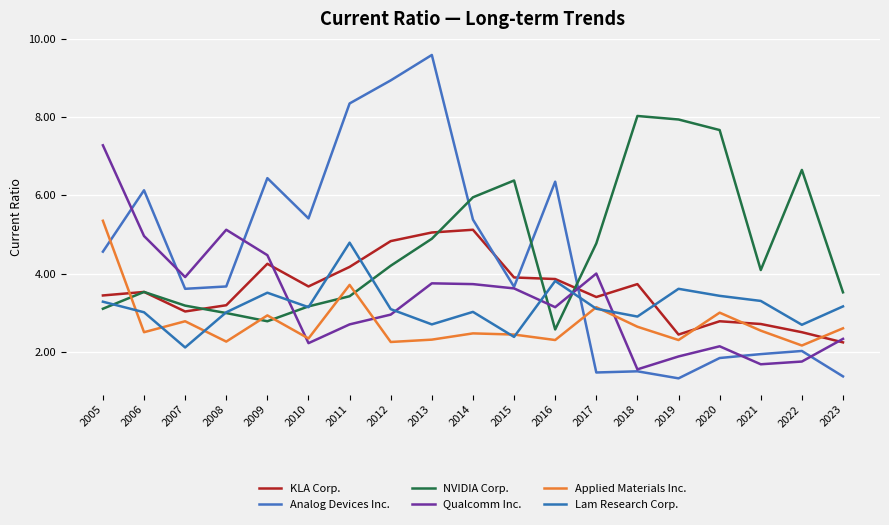

Is this an area chart (filled region under the line)?

No